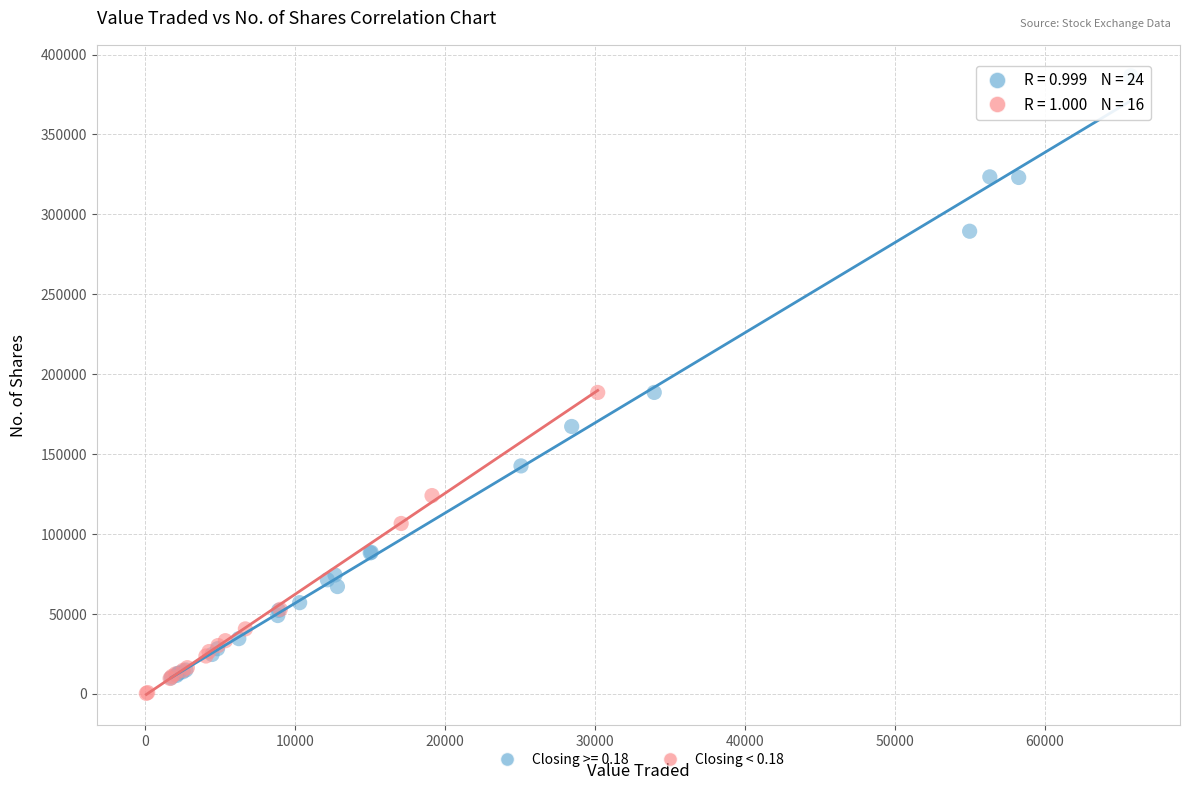

Which series contains the highest Y value?

Closing >= 0.18